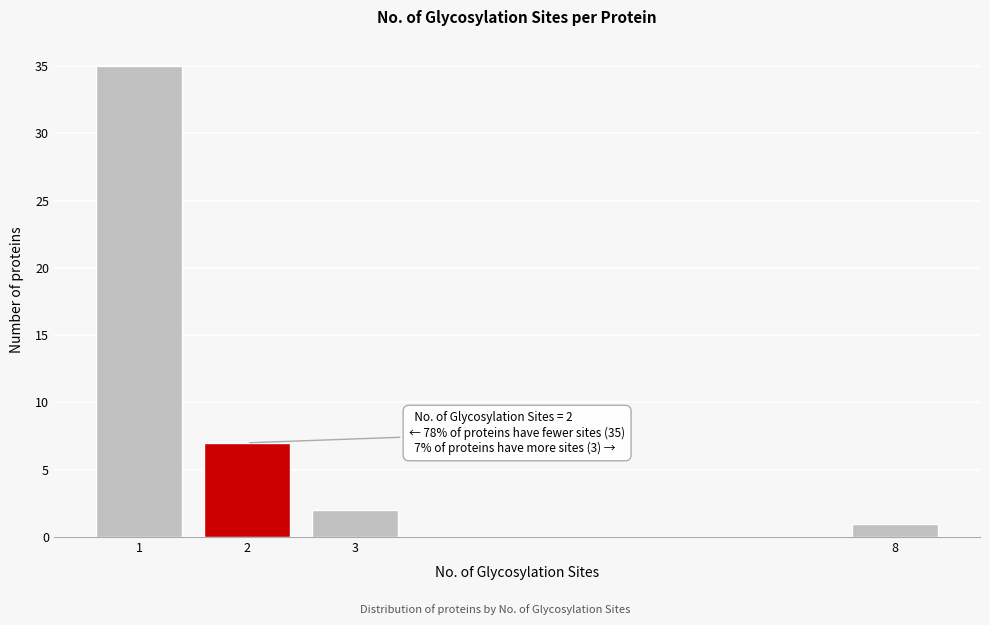

Reading left to right, list all the values displayed in this chart.

35	7	2	1